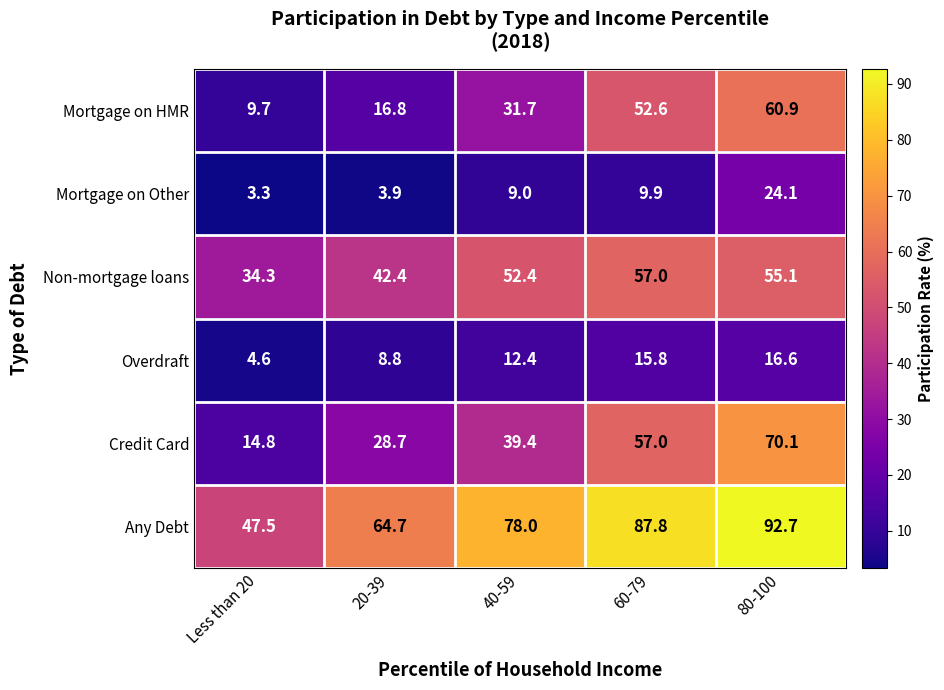

What is the difference between the Mortgage on Other values at Less than 20 and 20-39?

0.6